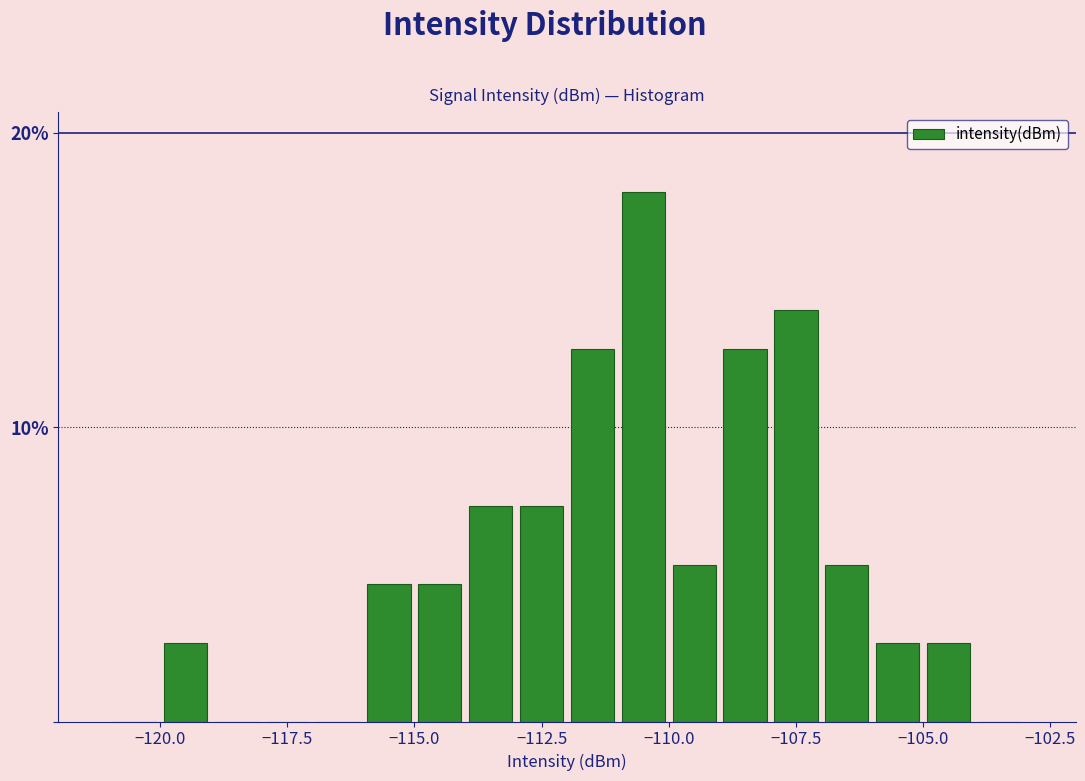

Around what value on the x-axis is the tallest bar? Give the approximate position of its centre, as read against the axis.

-110.5